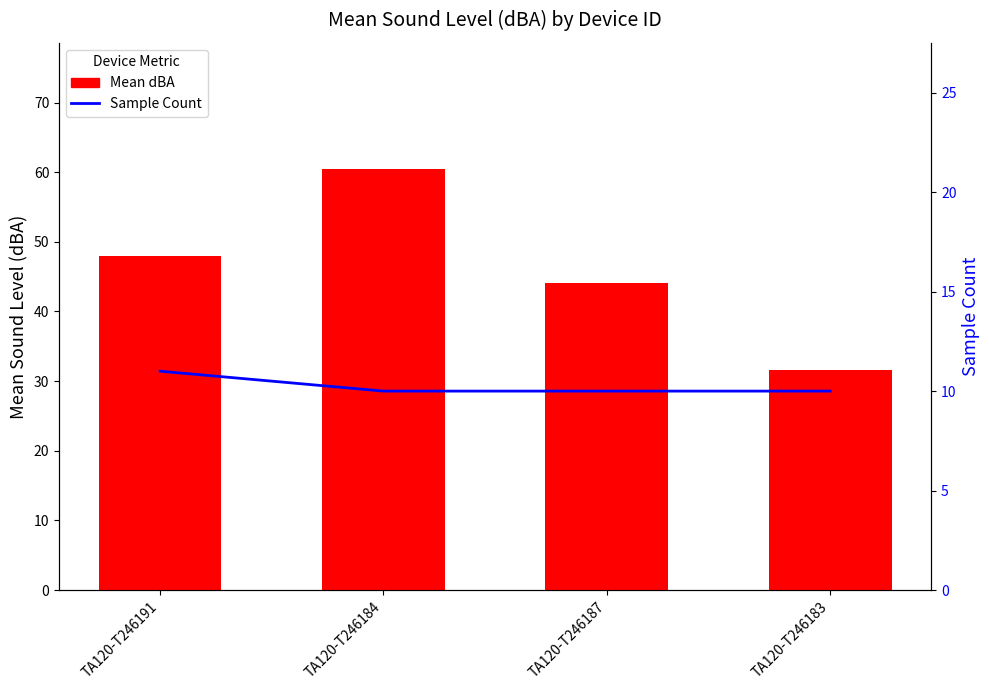

The Mean dBA series shows 46.4 at TA120-T246183. True or false?

False